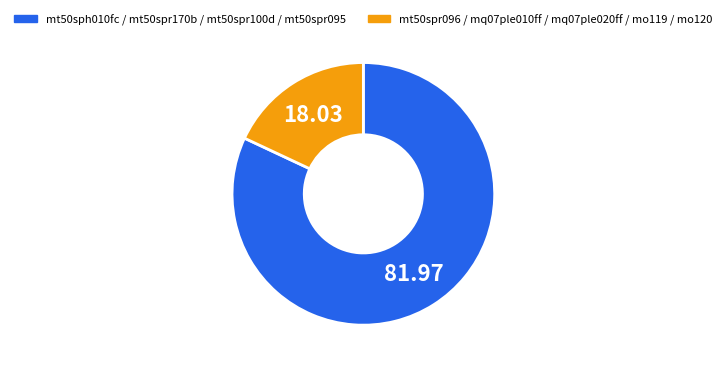

Does any single category account for the majority?

Yes